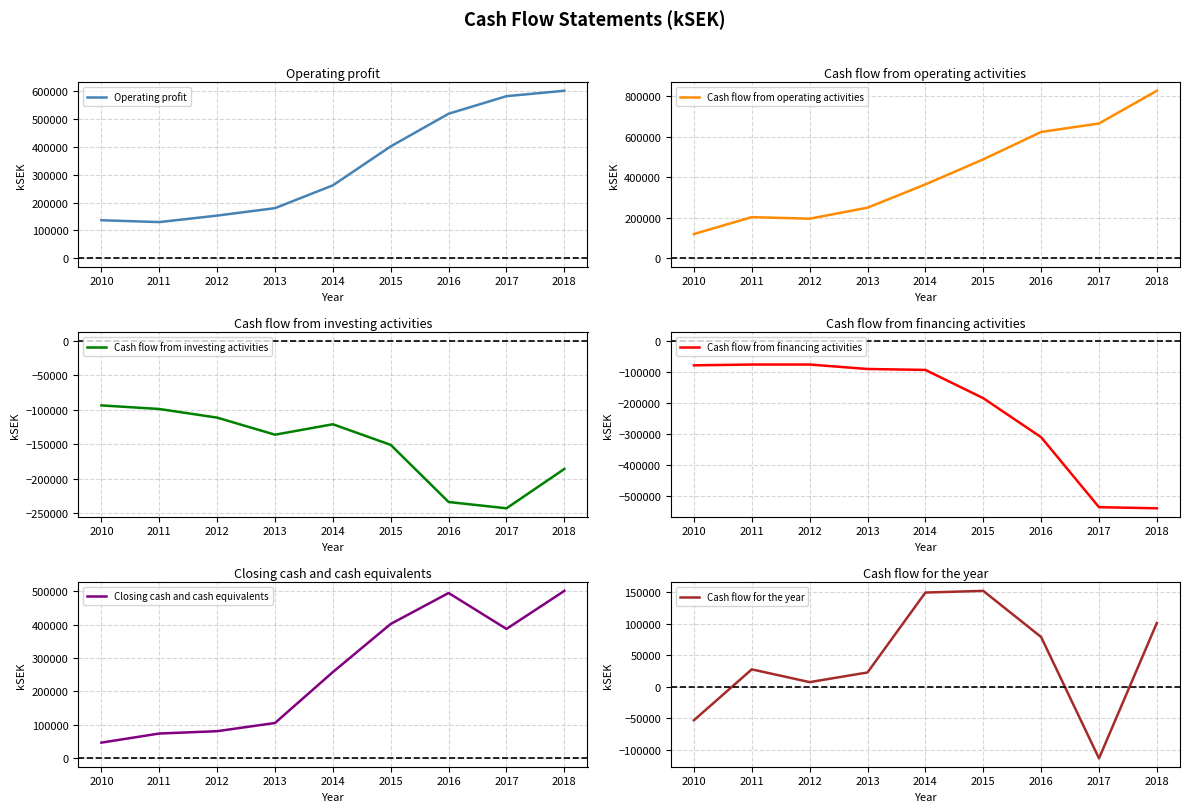

What is the highest value of the Operating profit series?

601098.0